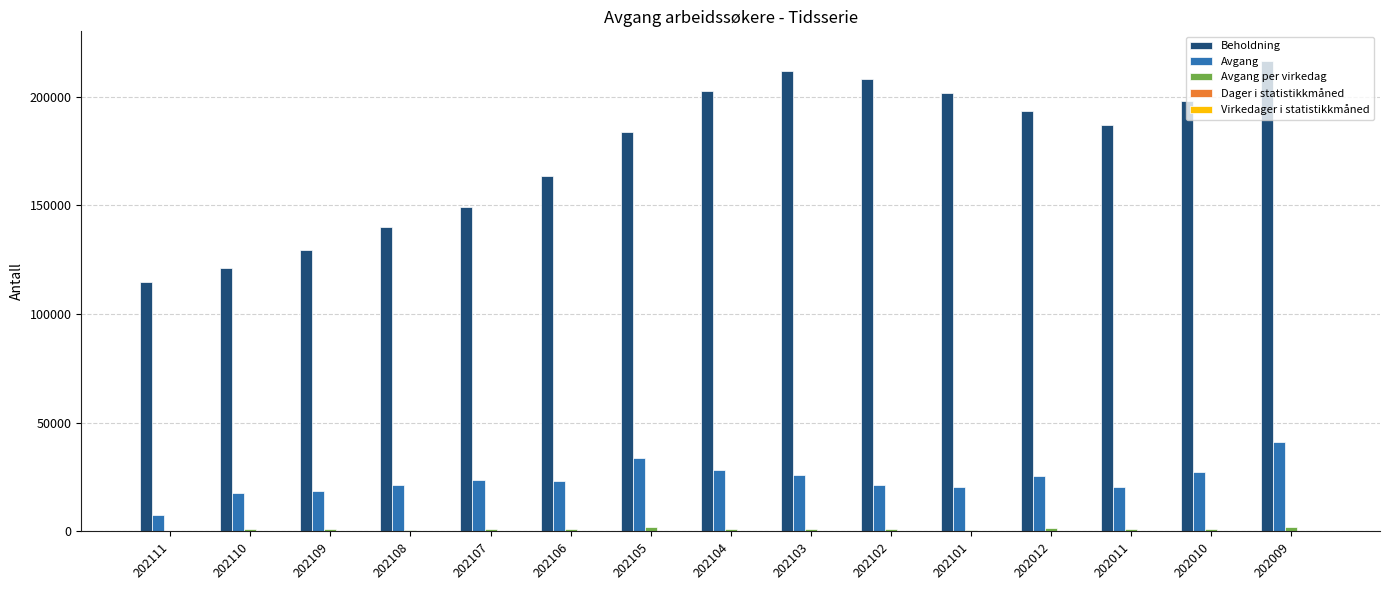

What is the greatest value displayed?

216413